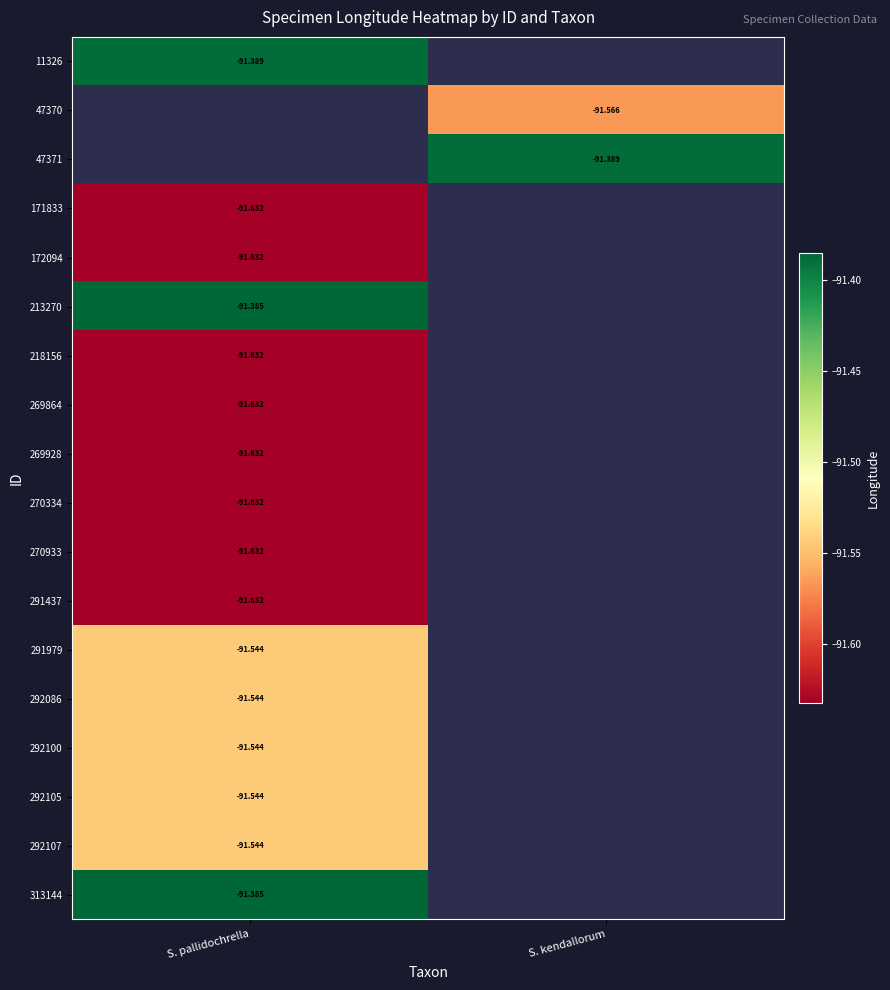

True or false: 213270 has a value of -21.2 at S. pallidochrella.

False